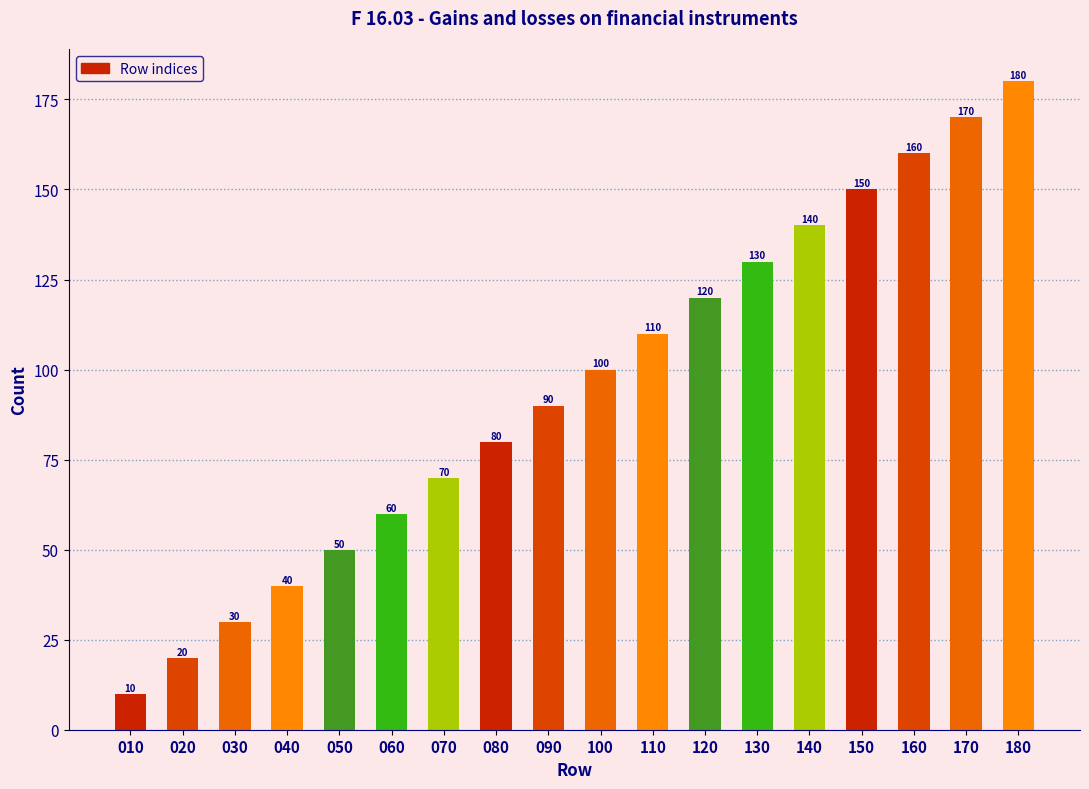

Reading right to left, transcribe all the data shown in this chart.

180	170	160	150	140	130	120	110	100	90	80	70	60	50	40	30	20	10